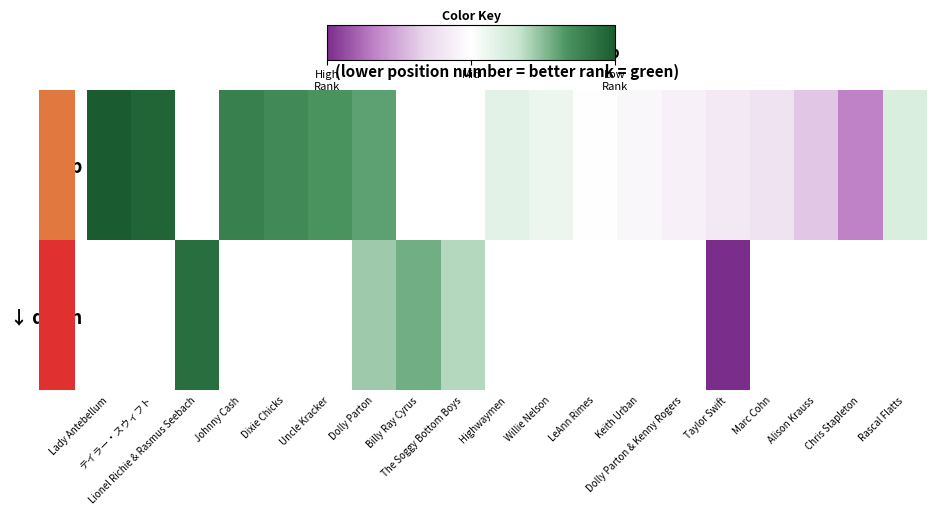

List the labels in order of ↓ down value, smallest first.

The Soggy Bottom Boys, Highwaymen, Willie Nelson, LeAnn Rimes, Keith Urban, Dolly Parton & Kenny Rogers, Taylor Swift, Marc Cohn, Alison Krauss, Chris Stapleton, Rascal Flatts, Lady Antebellum, テイラー・スウィフト, Lionel Richie & Rasmus Seebach, Johnny Cash, Dixie Chicks, Uncle Kracker, Dolly Parton, Billy Ray Cyrus